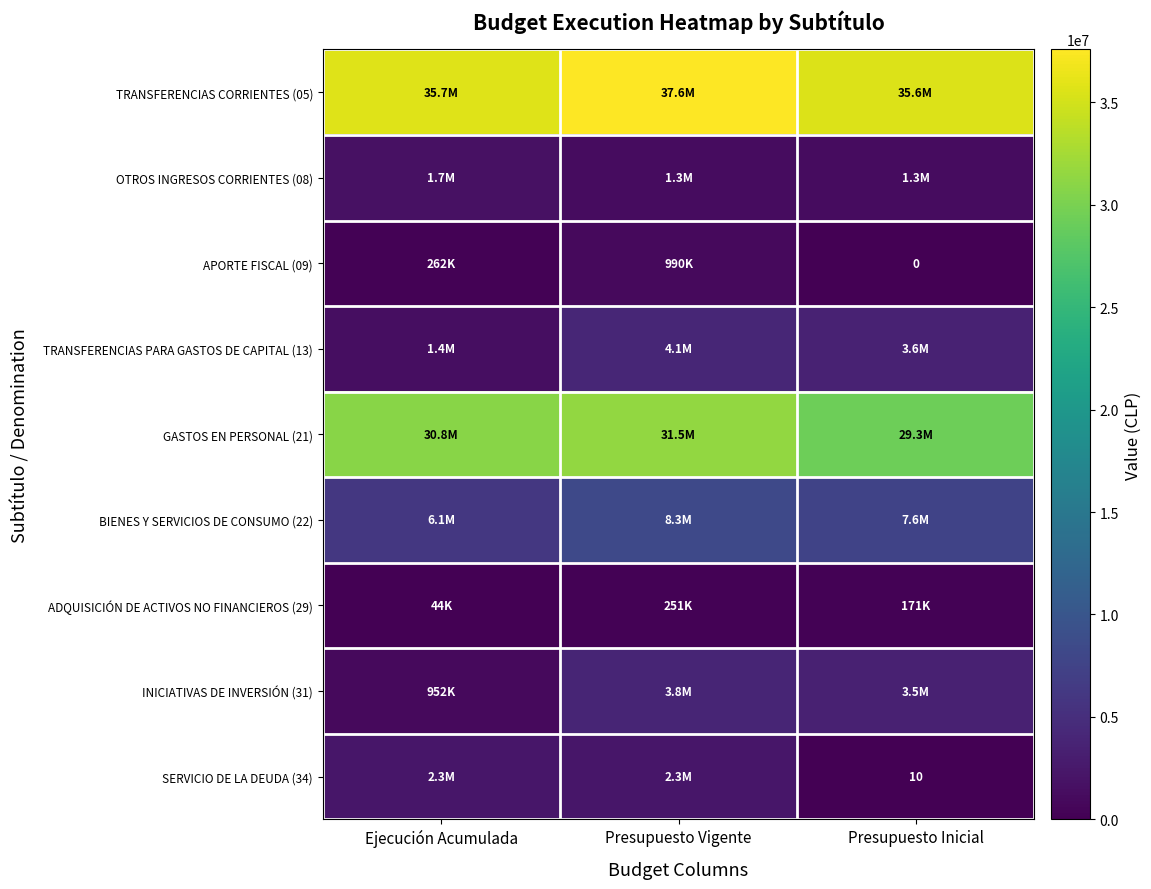

Which category has the highest value in the SERVICIO DE LA DEUDA (34) series?

Presupuesto Vigente